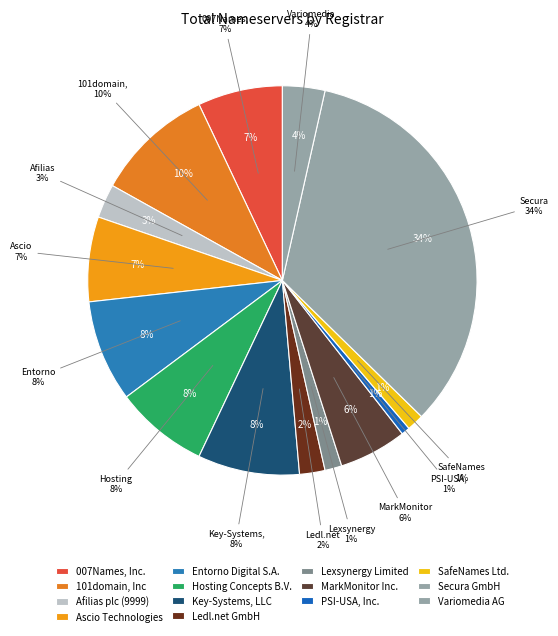

To the nearest percent, what percentage of the pie is SafeNames Ltd.?

1%